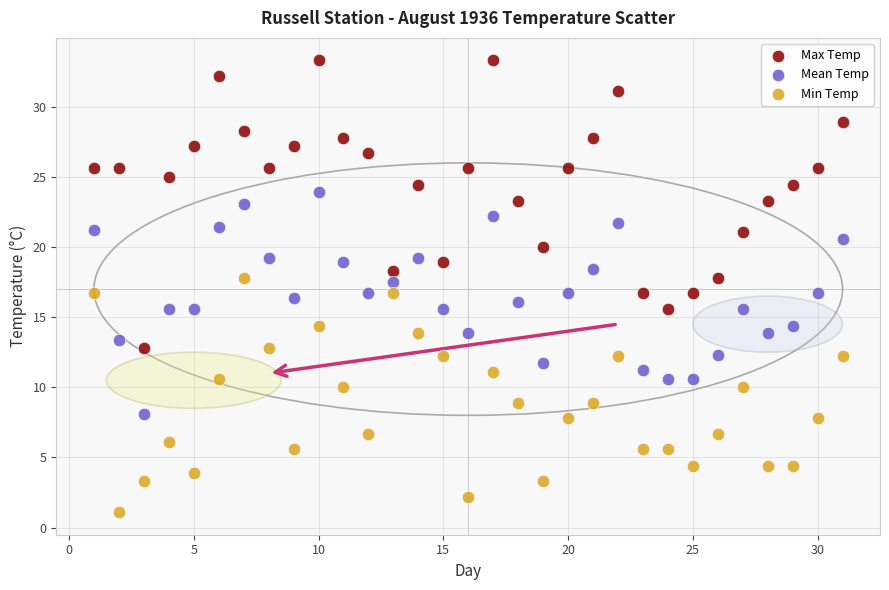

Which series contains the lowest Y value?

Min Temp